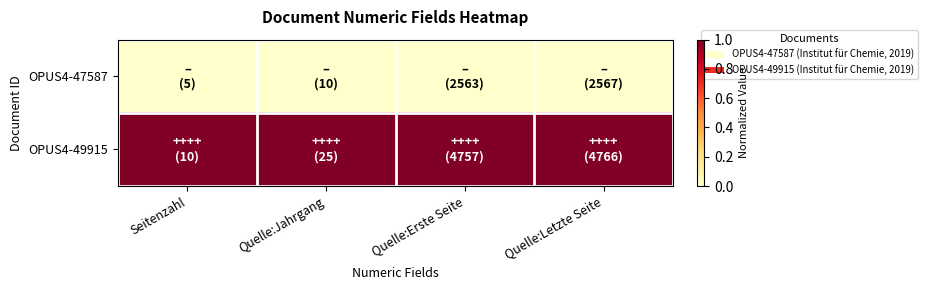

How many categories are shown in the chart?

4